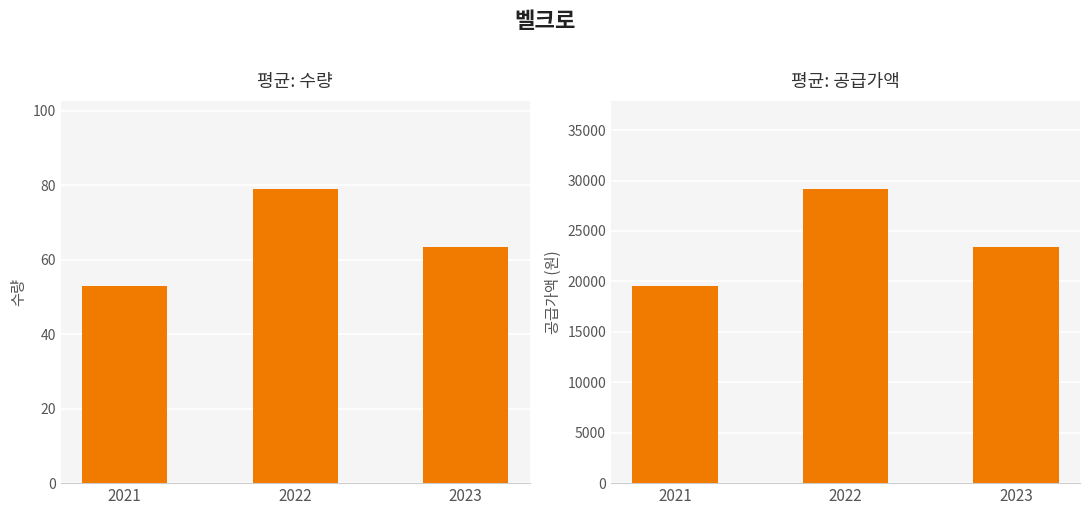

How many data points does each series have?

3